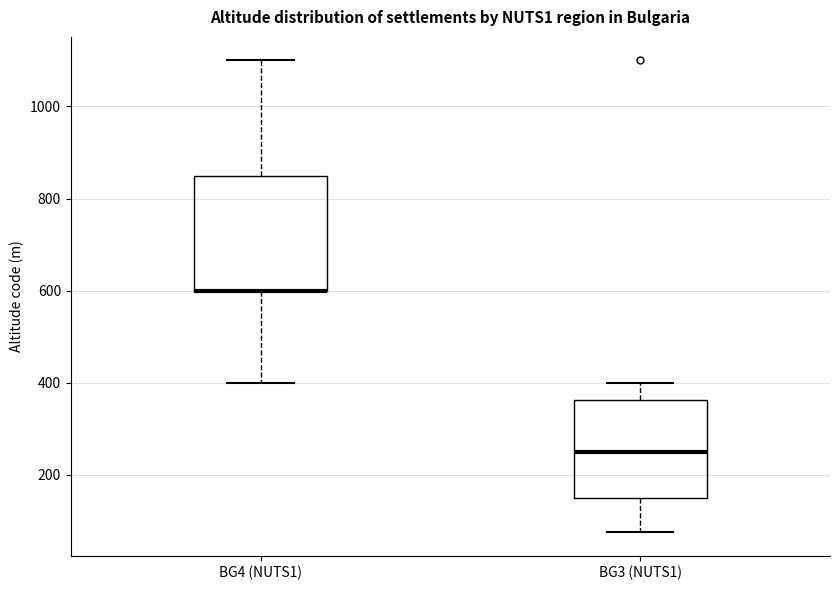

Where is the upper edge of the box for BG4 (NUTS1) on the y-axis? The values are not printed on the chart, so give them approximately, as read against the axis.

860